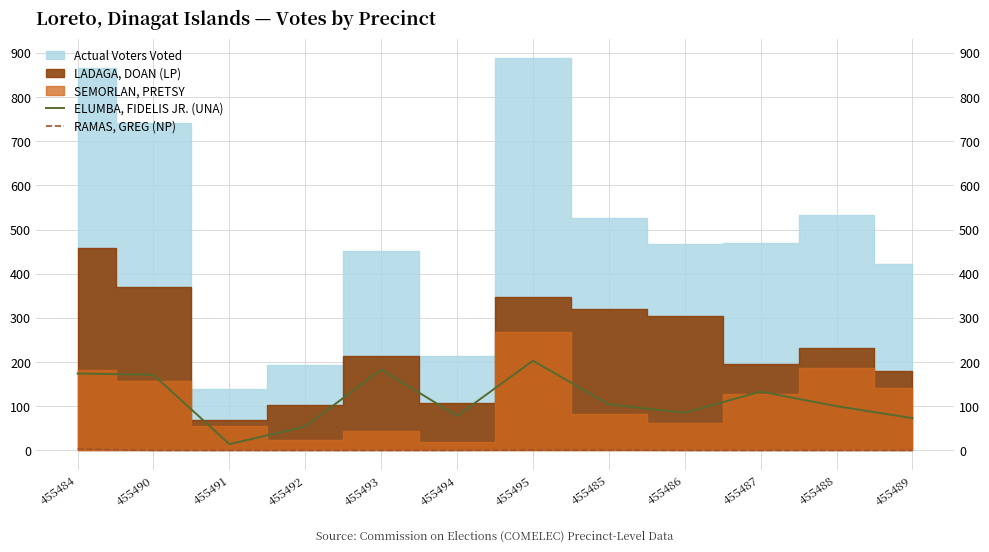

What is the label of the 5th point from the left?

455493